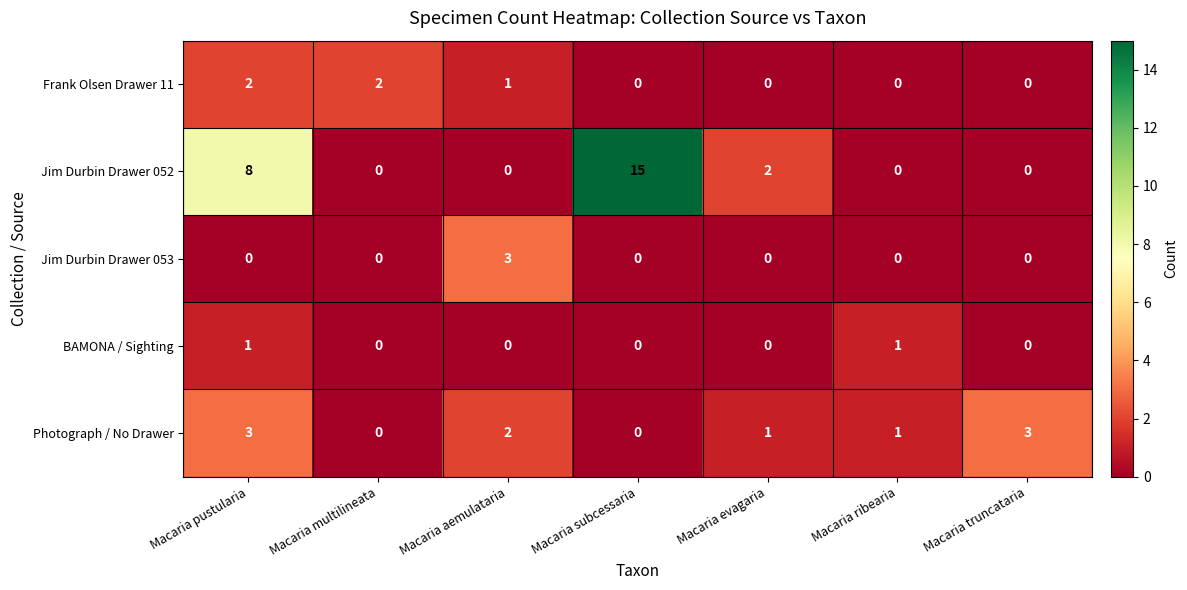

What is the total value across all series at Macaria truncataria?

3